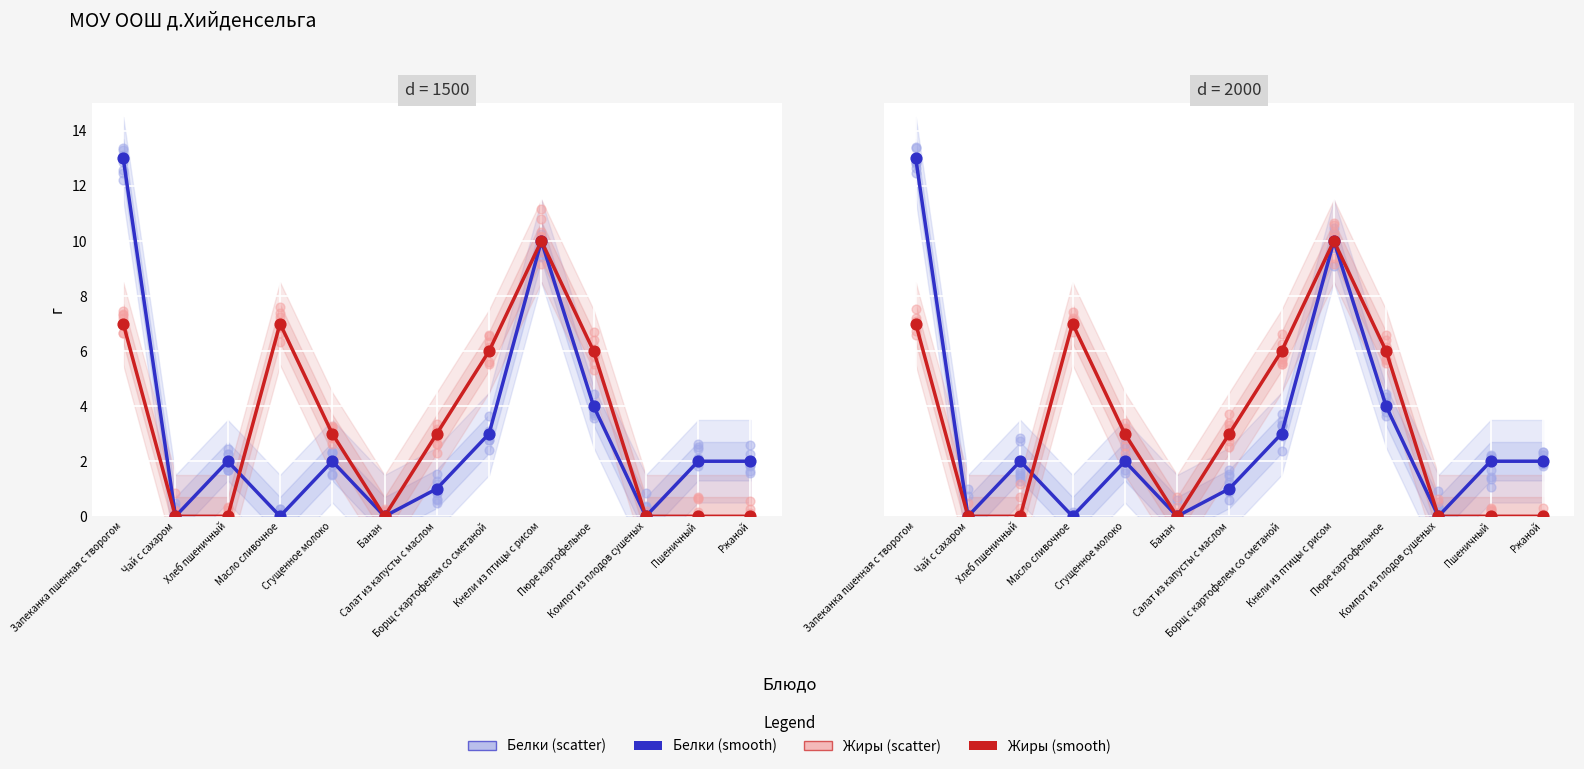

Which series has the widest spread of Y values?

Белки (smooth)